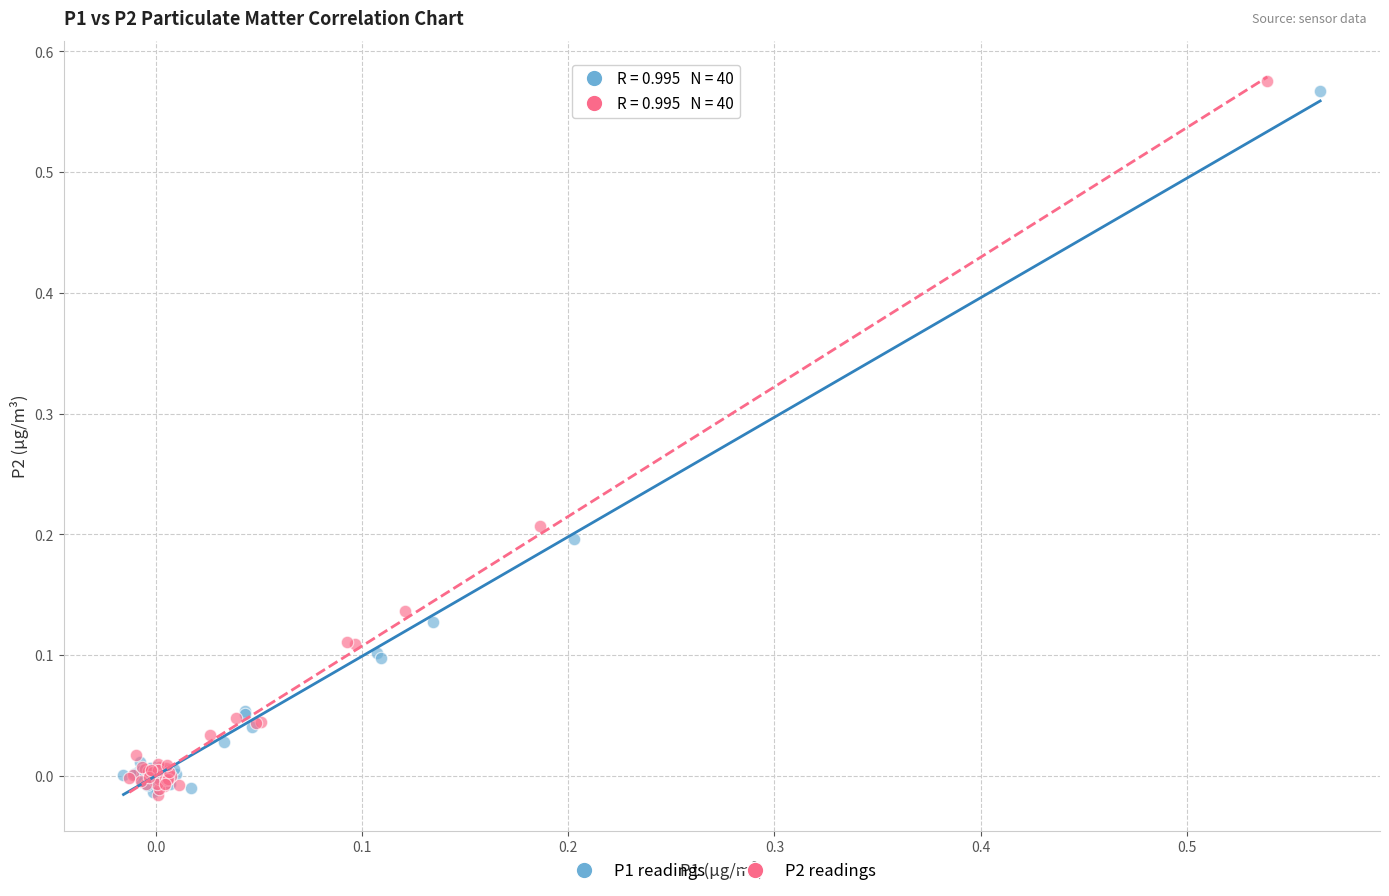

Which series has the largest Y range (max minus min)?

P2 readings